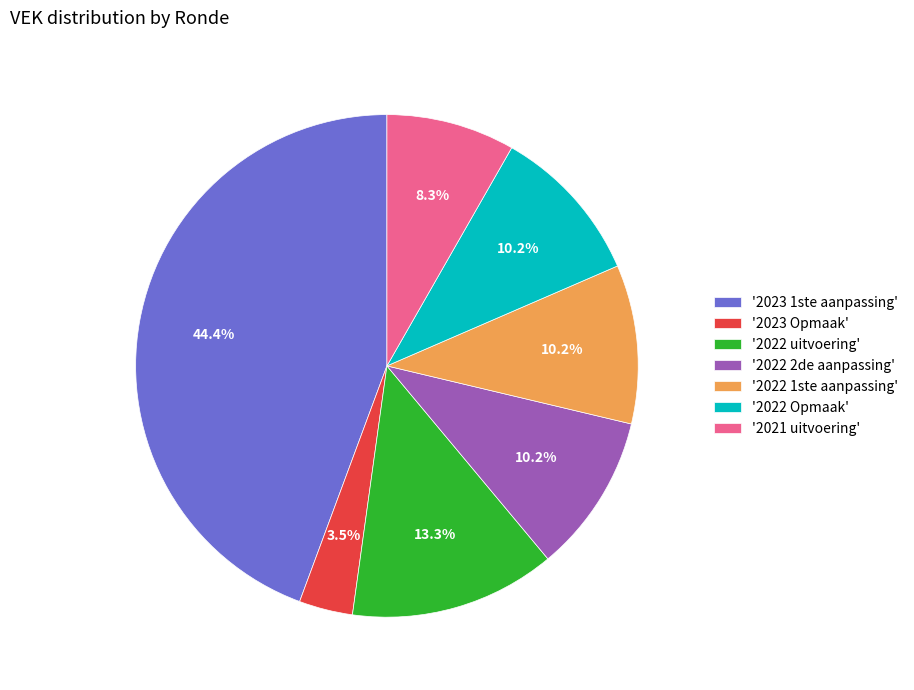

Is there any slice that represents more than half of the pie?

No